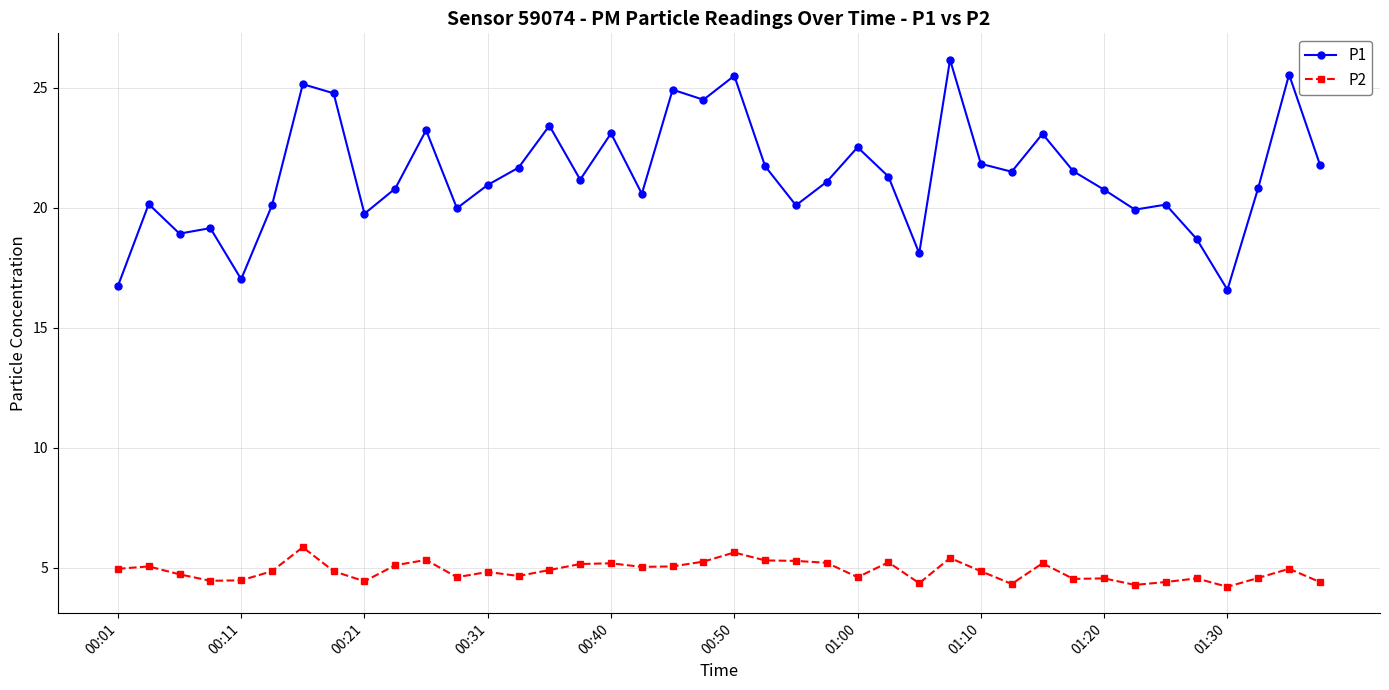

What is the minimum value shown in the chart?

4.2